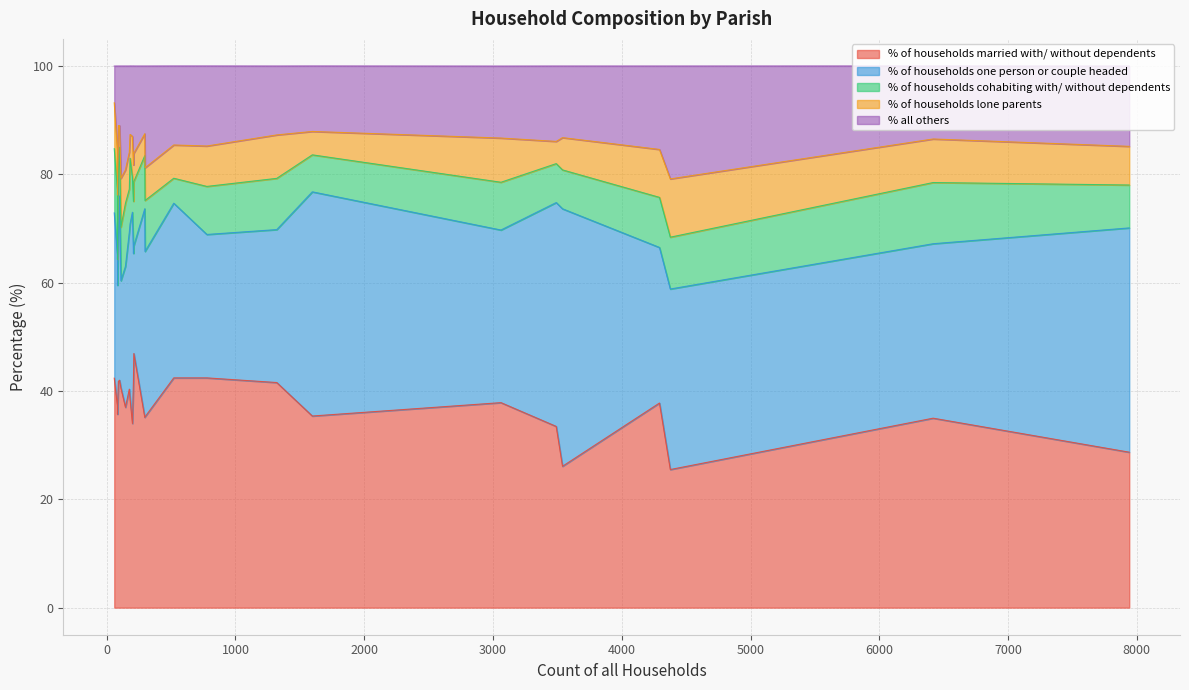

List the labels in order of % of households cohabiting with/ without dependents value, smallest first.

Holt, Edmondsham, Sydling St. Nicholas, West Parley, West Moors, St. Leonards, Ferndown Town, Hinton, Colehill, Sturminster Marshall, Gussage All Saints, Corfe Mullen, Cranborne, Alderholt, Wimborne Minster, Horton, Pamphill, Crichel, Verwood, Wimborne St. Giles, Woodlands, Chalbury, Shapwick, Gussage St. Michael, Witchampton